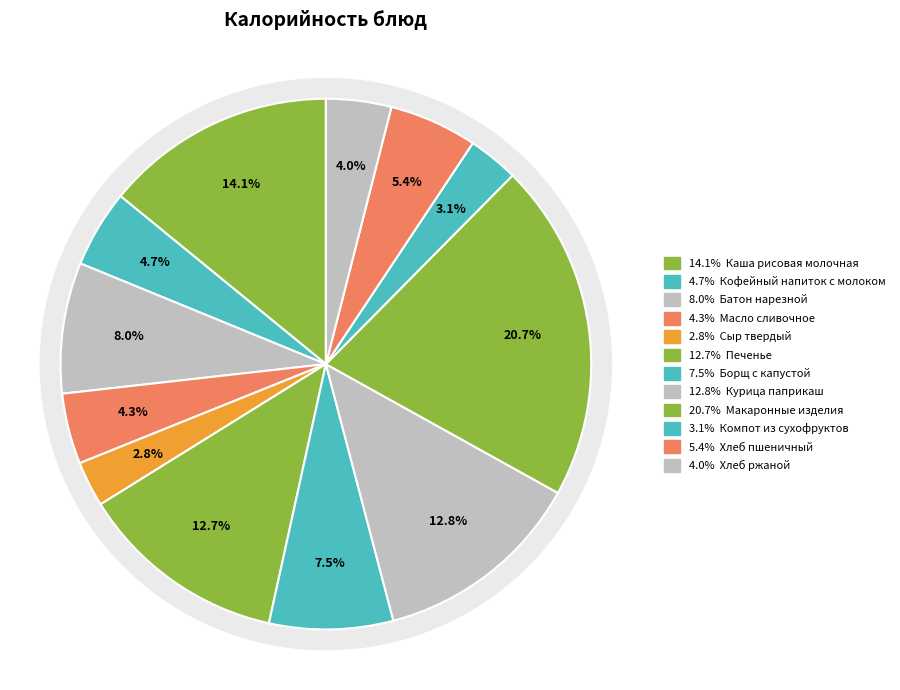

Approximately how many times larger is the value at Масло сливочное compared to Компот из сухофруктов?

1.4